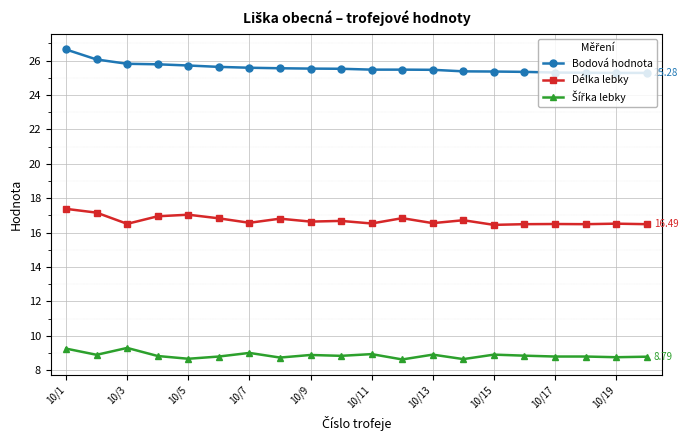

True or false: Bodová hodnota and Délka lebky cross at least once.

False